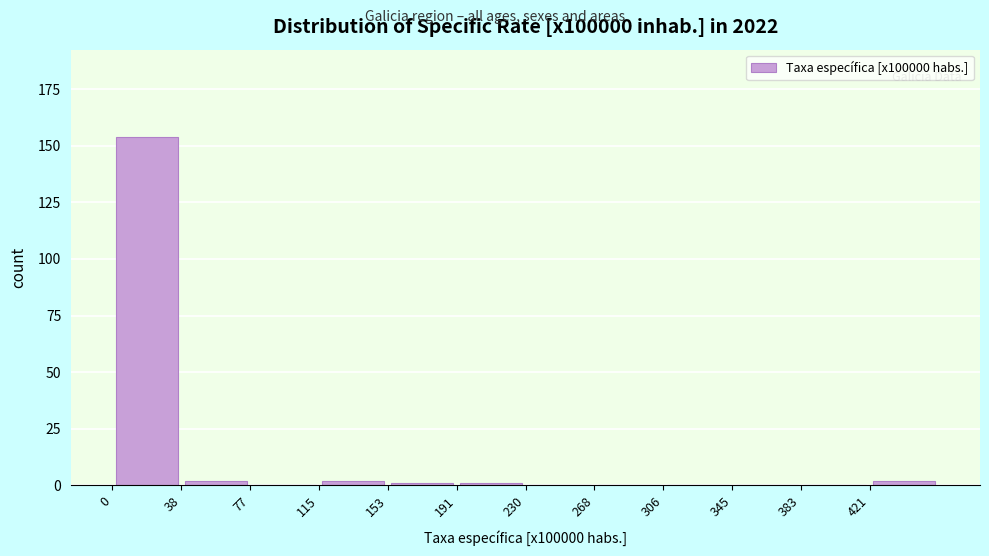

Over which range of the x-axis is the bar tallest?

0 to 40